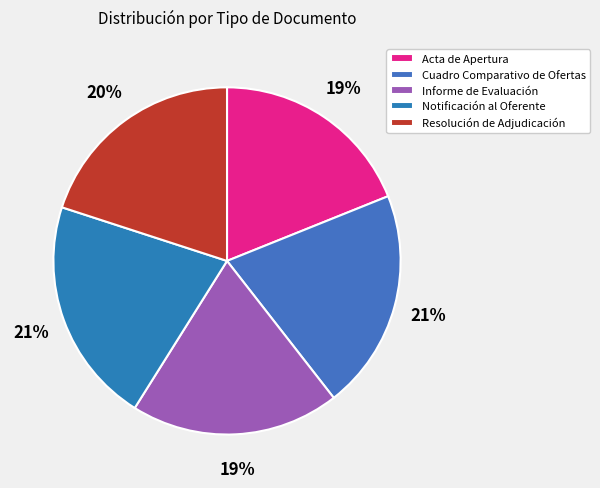

What is the total percentage of Notificación al Oferente and Cuadro Comparativo de Ofertas?

41.6%